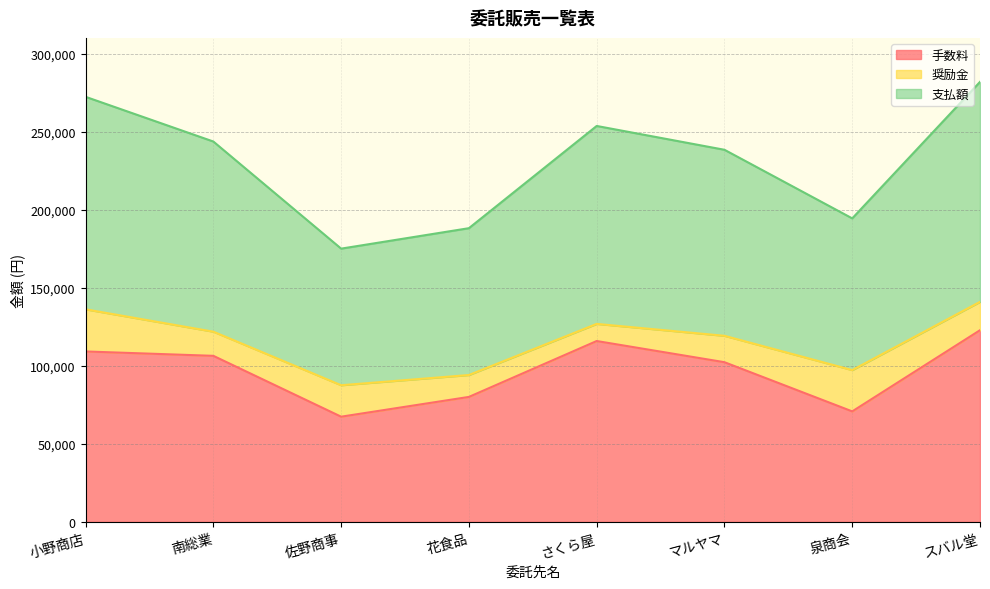

Does the chart display data point markers on the line(s)?

No